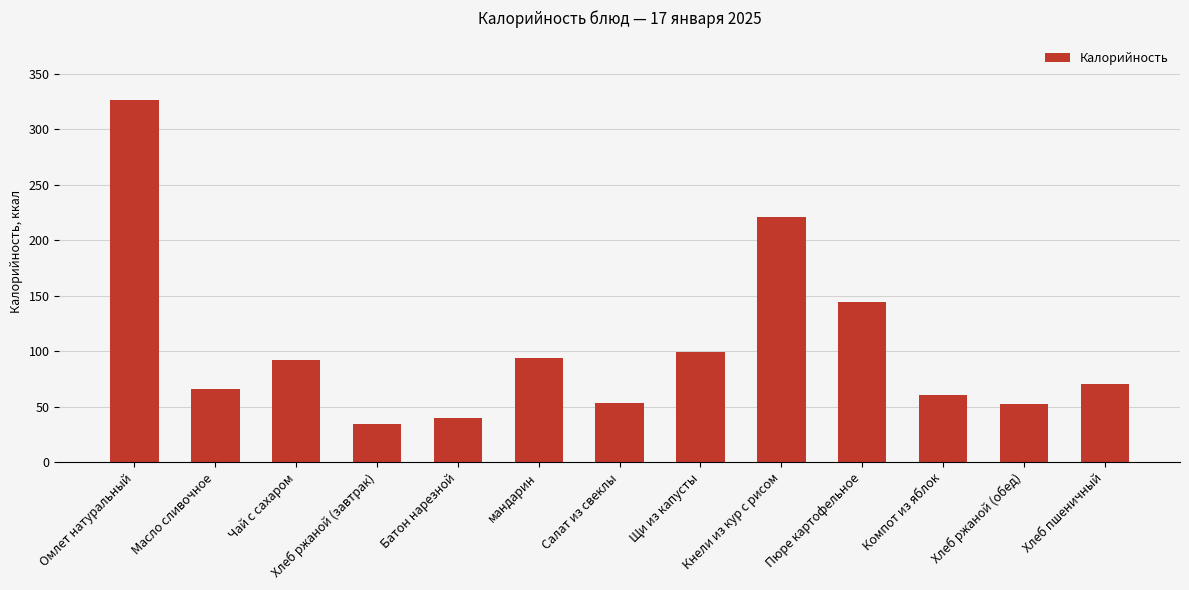

Are the bars horizontal?

No